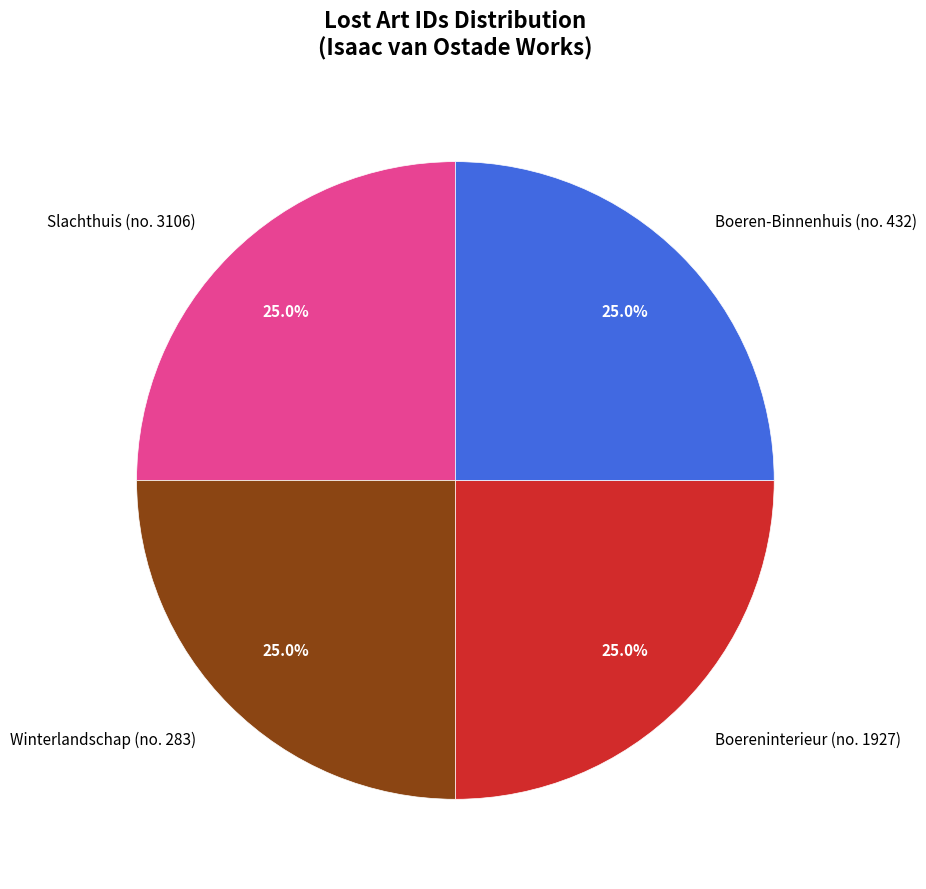

How many slices are in this pie chart?

4